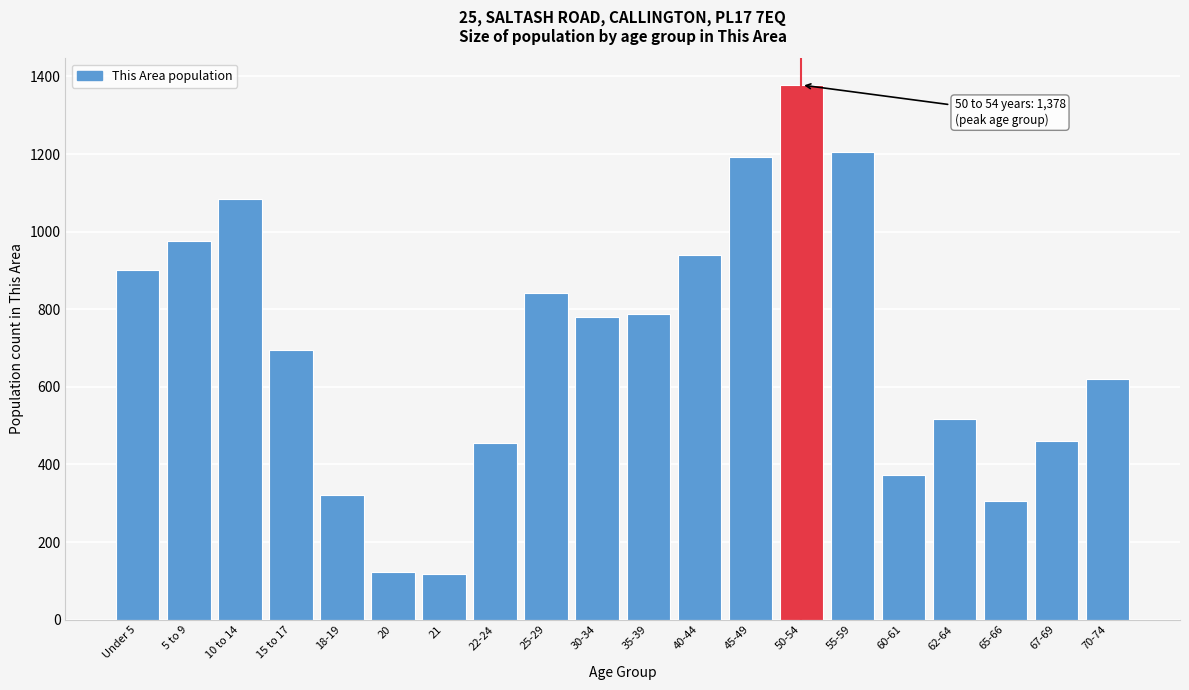

True or false: the data shows 779 at 30-34.

True